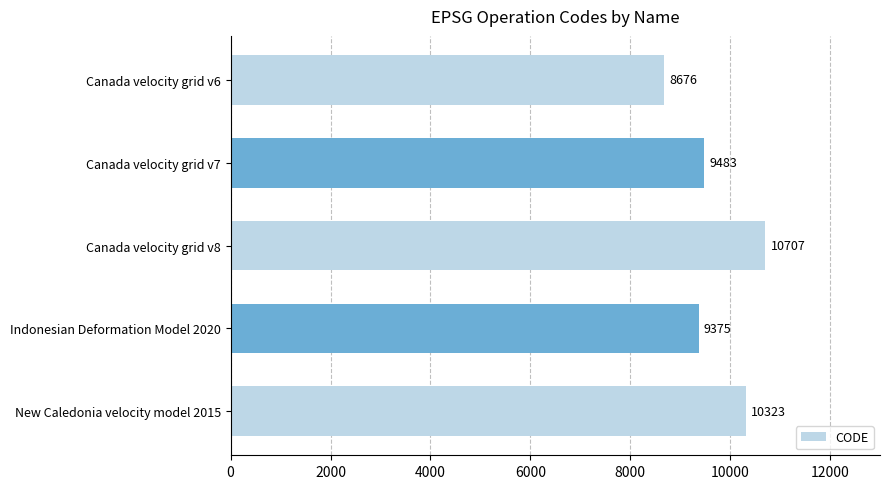

Reading bottom to top, what are all the values shown in this chart?

New Caledonia velocity model 2015=10323	Indonesian Deformation Model 2020=9375	Canada velocity grid v8=10707	Canada velocity grid v7=9483	Canada velocity grid v6=8676